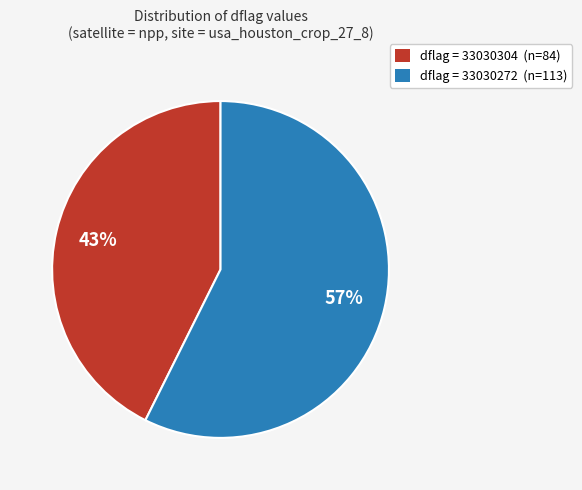

What is the ratio of the value at dflag = 33030272 (n=113) to the value at dflag = 33030304 (n=84)?

1.3